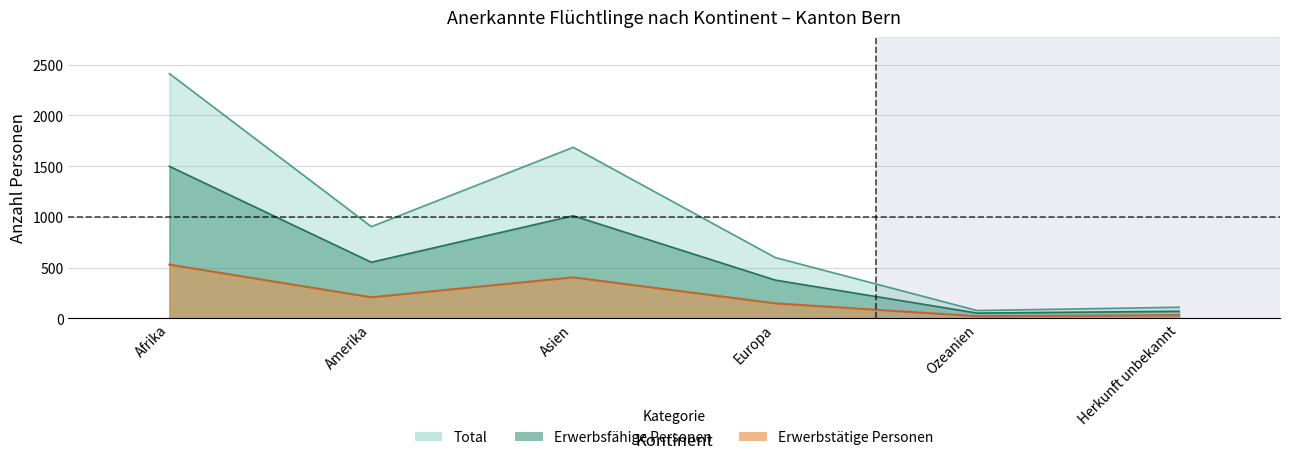

What is the average value of the Total series?

964